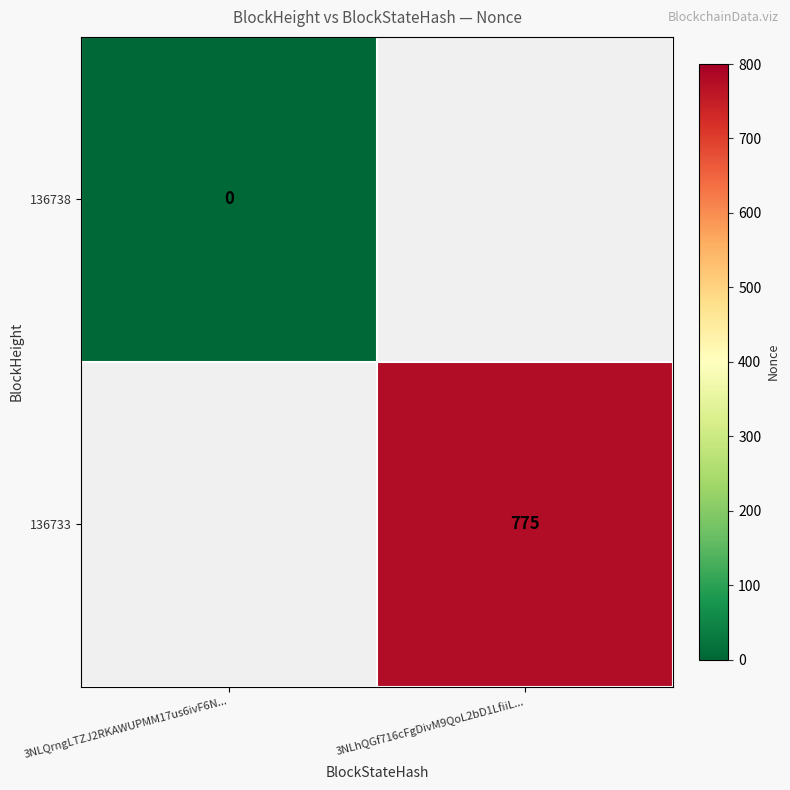

Which category has the highest value across all series?

3NLhQGf716cFgDivM9QoL2bD1LfiiL...